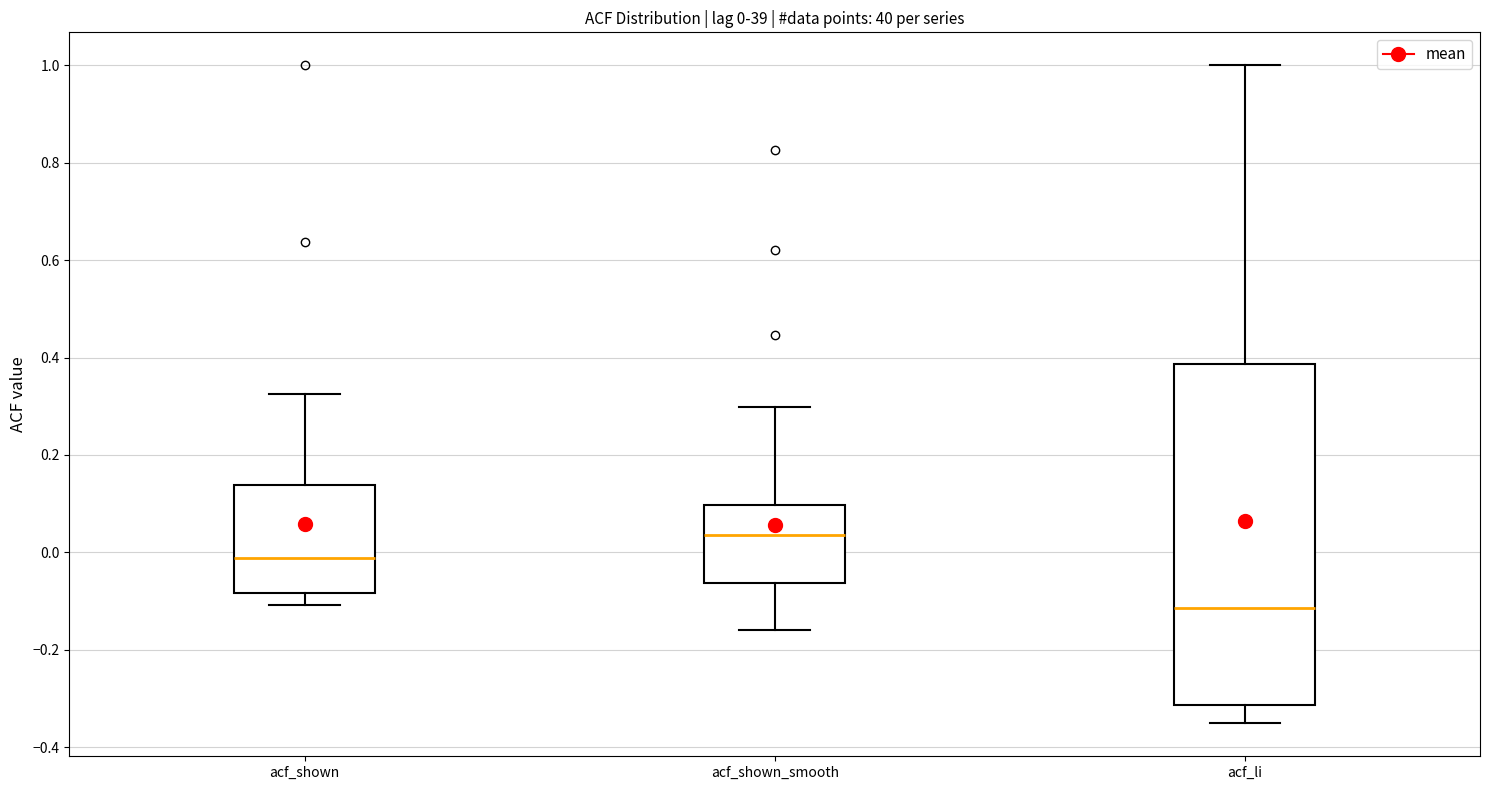

Which box is the tallest, from its lower edge to its upper edge?

acf_li